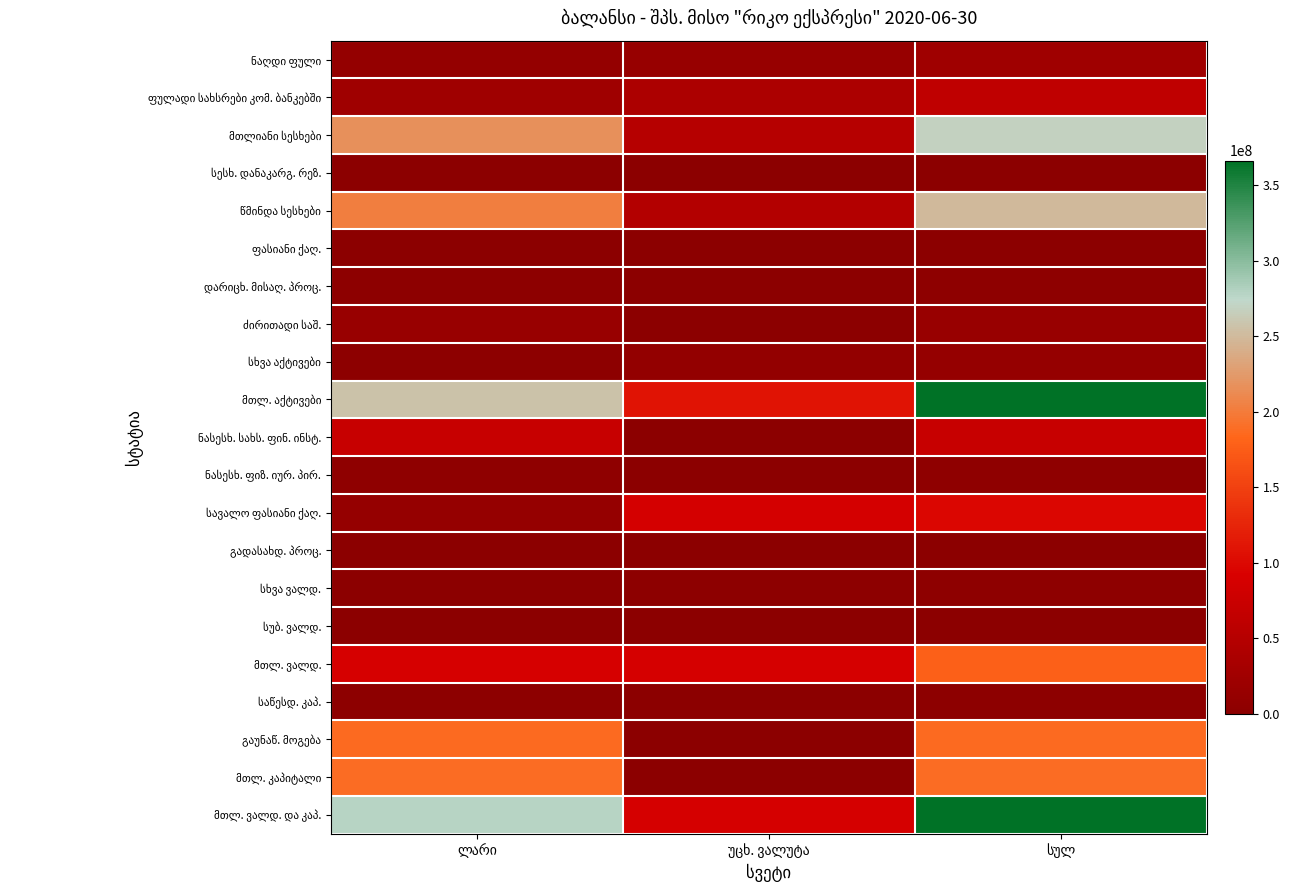

Which category has the lowest value across all series?

ლარი